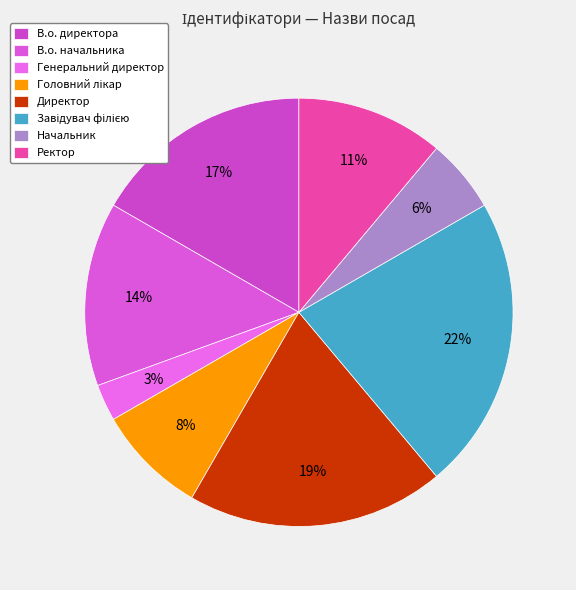

Is it true that Ректор is 22% of the pie?

False